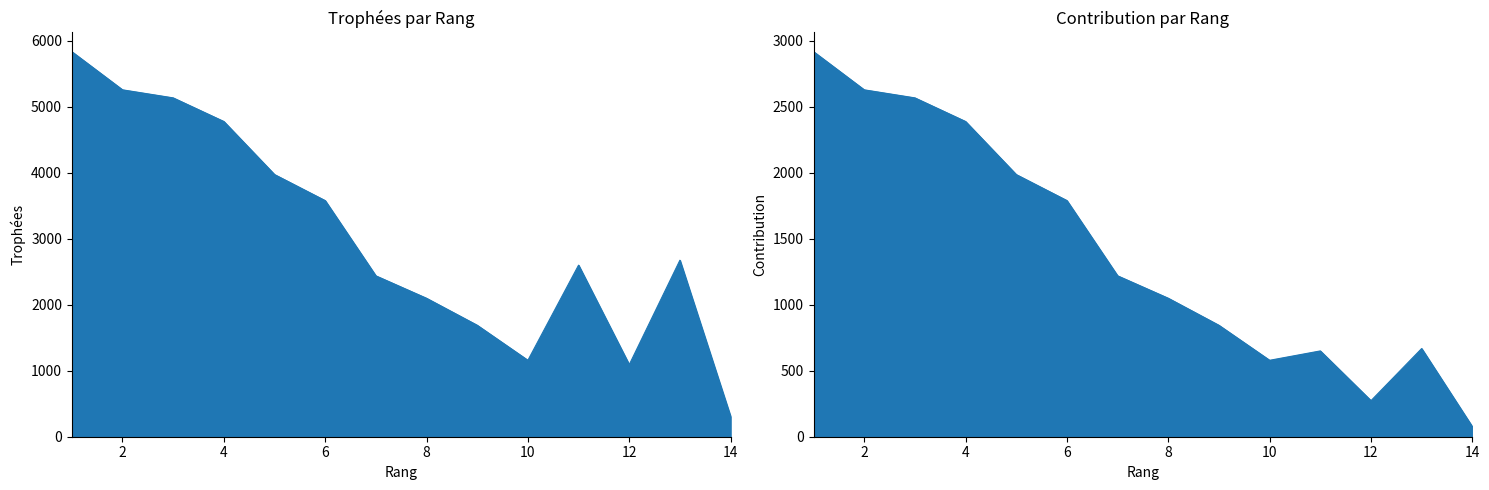

In Contribution, how many points are lower than both neighbors (excluding endpoints)?

2